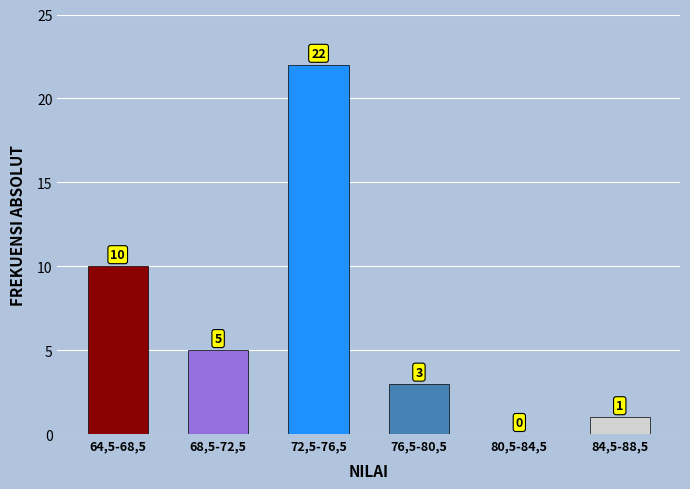

Reading right to left, list all the values displayed in this chart.

84,5-88,5=1	80,5-84,5=0	76,5-80,5=3	72,5-76,5=22	68,5-72,5=5	64,5-68,5=10